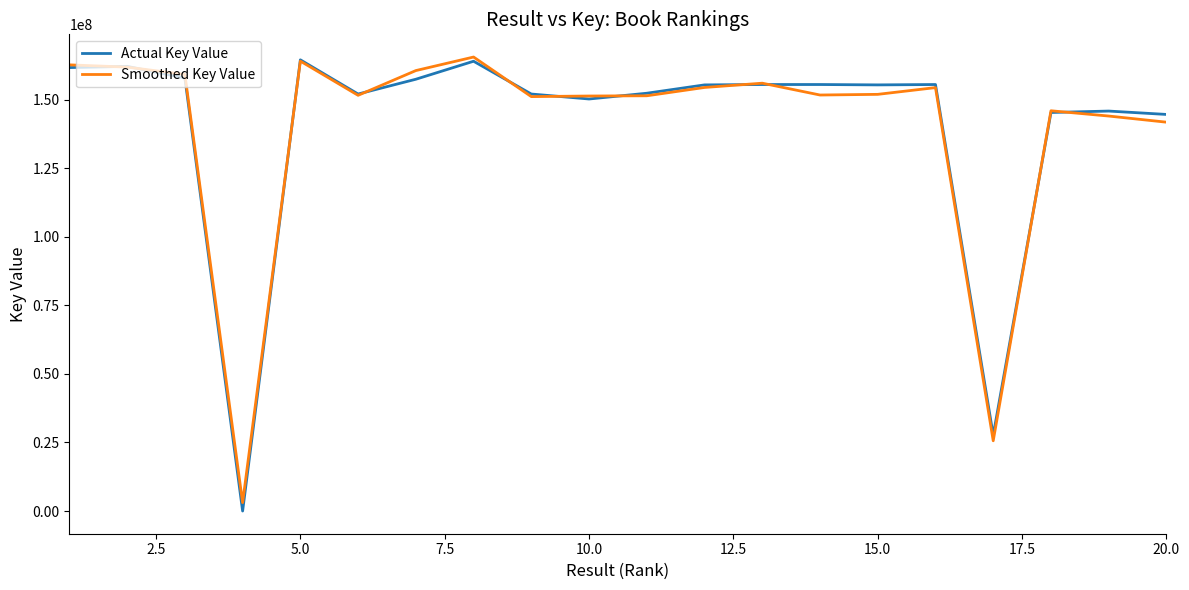

True or false: Actual Key Value has more than 2 interior local peaks.

True